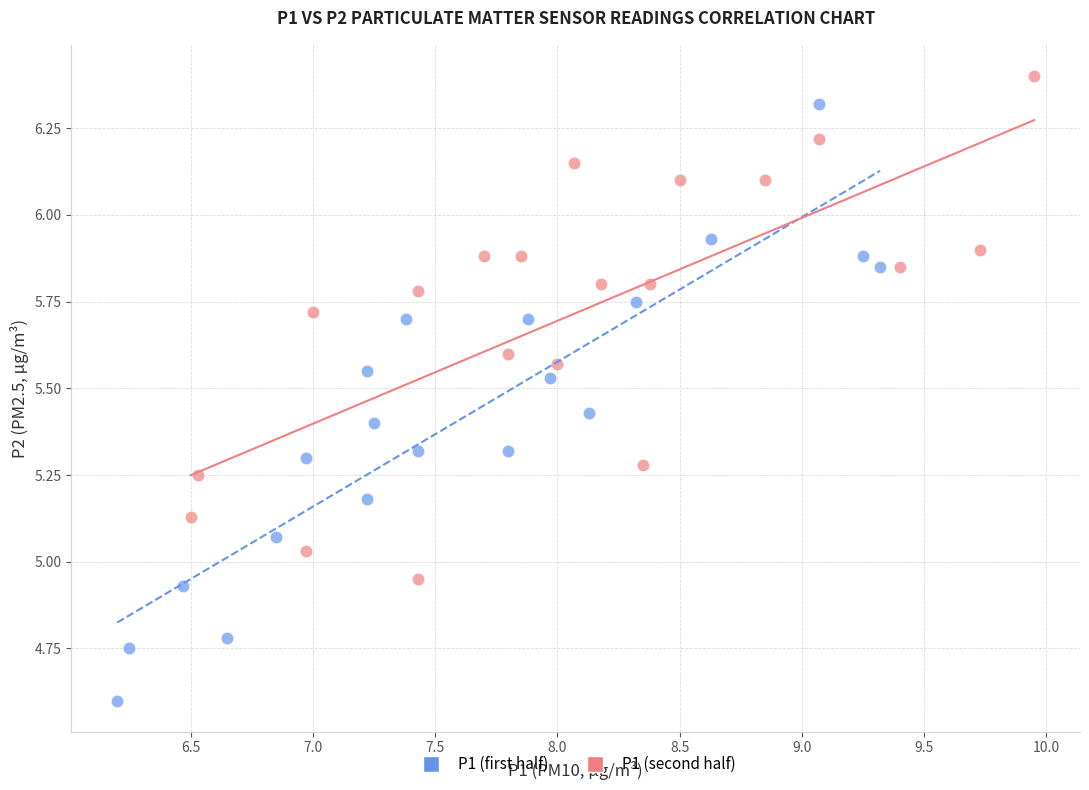

Which series reaches the minimum Y coordinate?

P1 (first half)